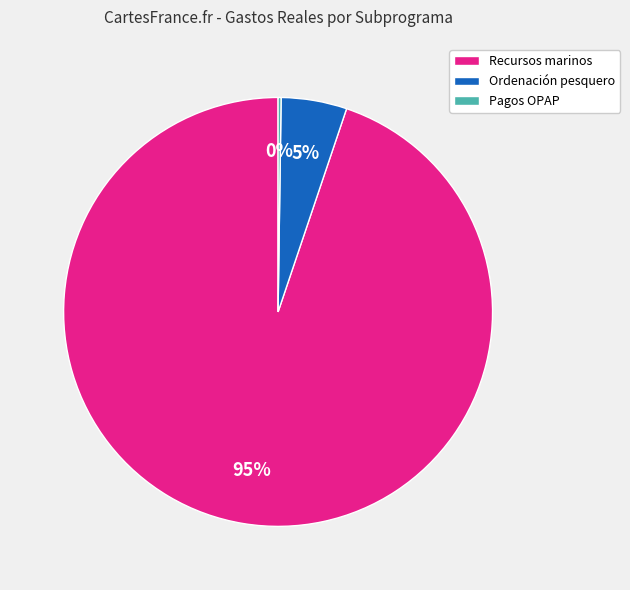

Is it true that Recursos marinos is 95% of the pie?

True